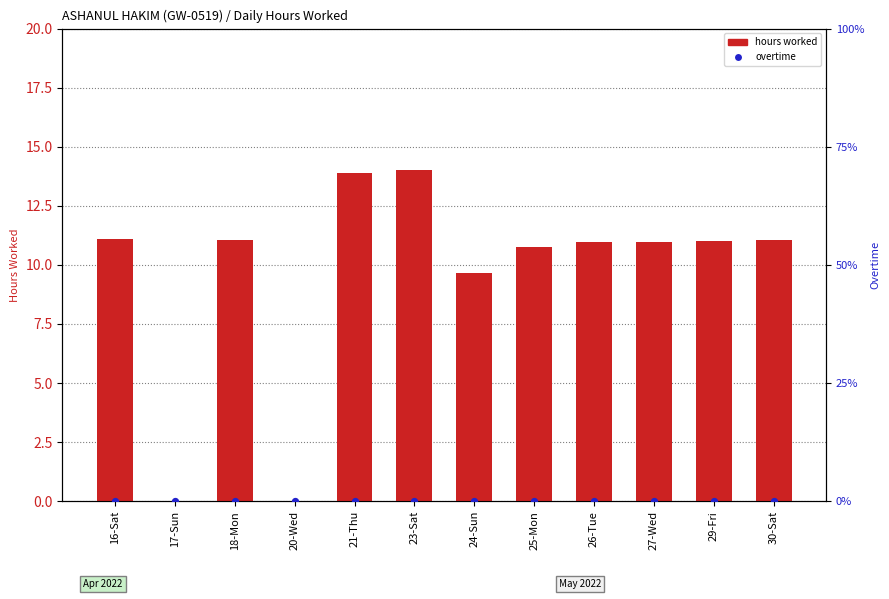

Which series has the largest total across all categories?

hours worked